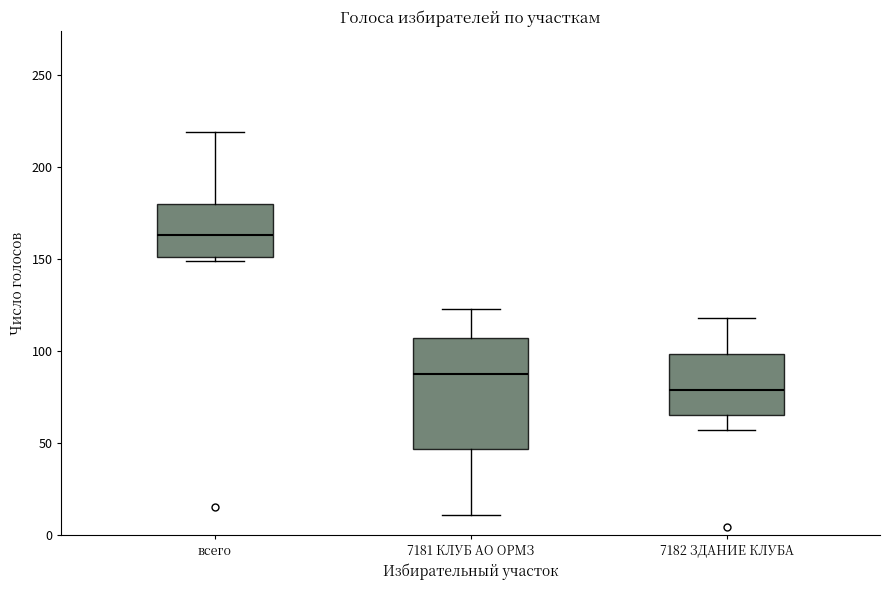

Reading left to right, transcribe this box plot: for each box, give where its median line is, the range the box spans, and where its two whiskers end, as read against the y-axis. The values are not printed on the chart, so give them approximately, as read against the axis.

всего: median 165, box 150 to 180, whiskers 150 (just below the box's lower edge) to 220
7181 КЛУБ АО ОРМЗ: median 90, box 45 to 105, whiskers 10 to 125
7182 ЗДАНИЕ КЛУБА: median 80, box 65 to 100, whiskers 55 to 120